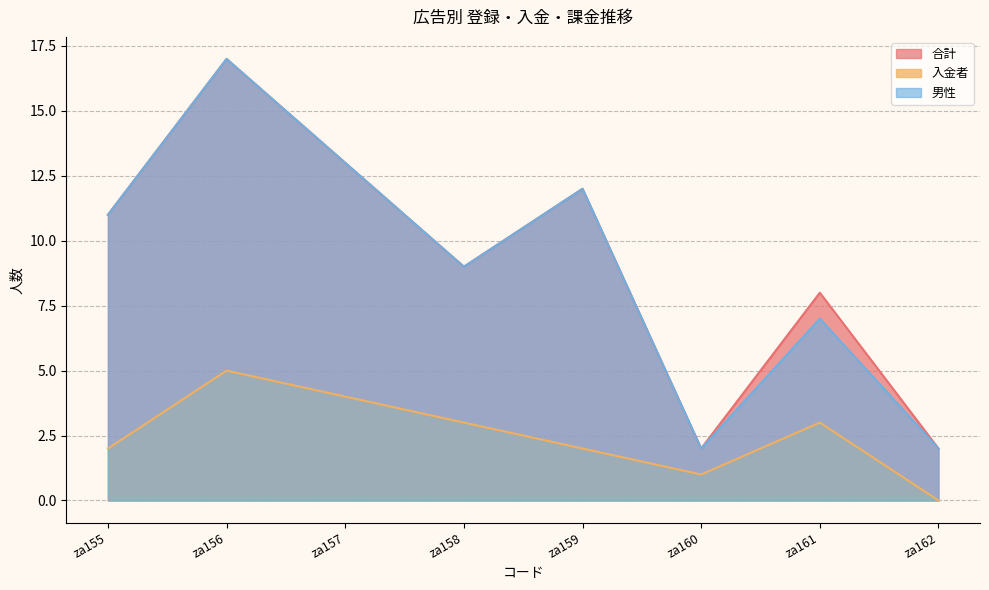

True or false: 合計 and 男性 intersect in this chart.

False